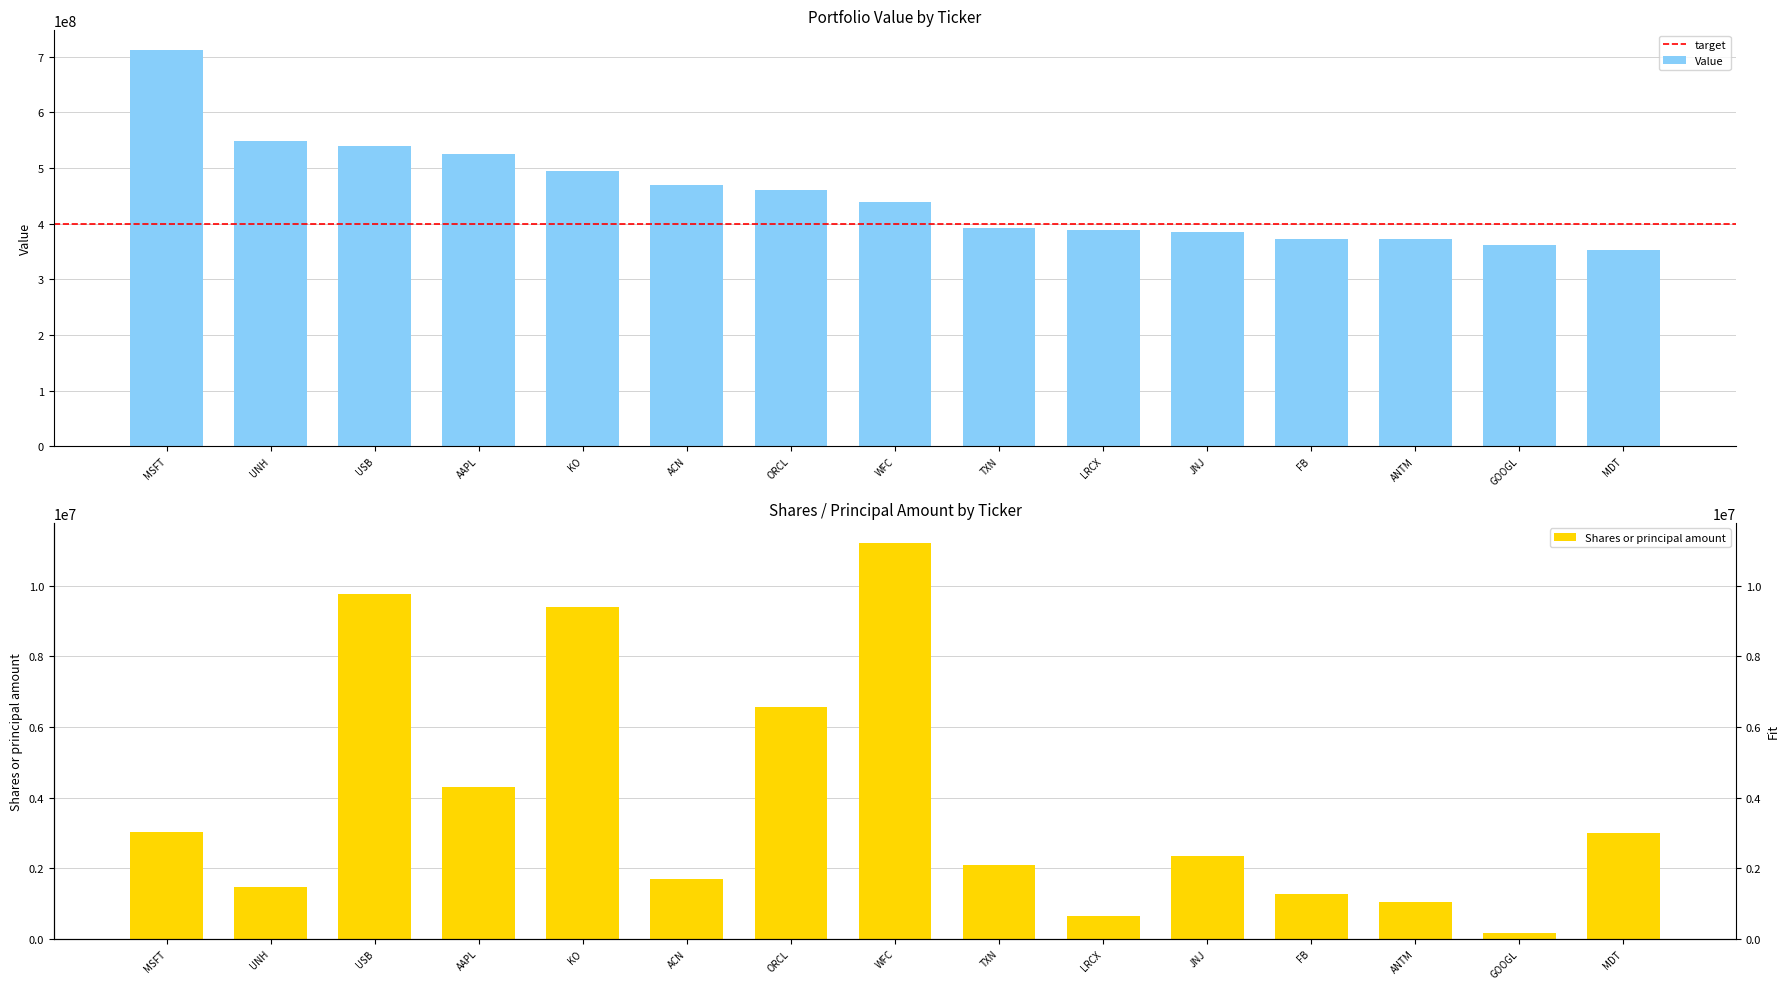

Rank the series by their average value, from highest to lowest.

Value, Shares or principal amount